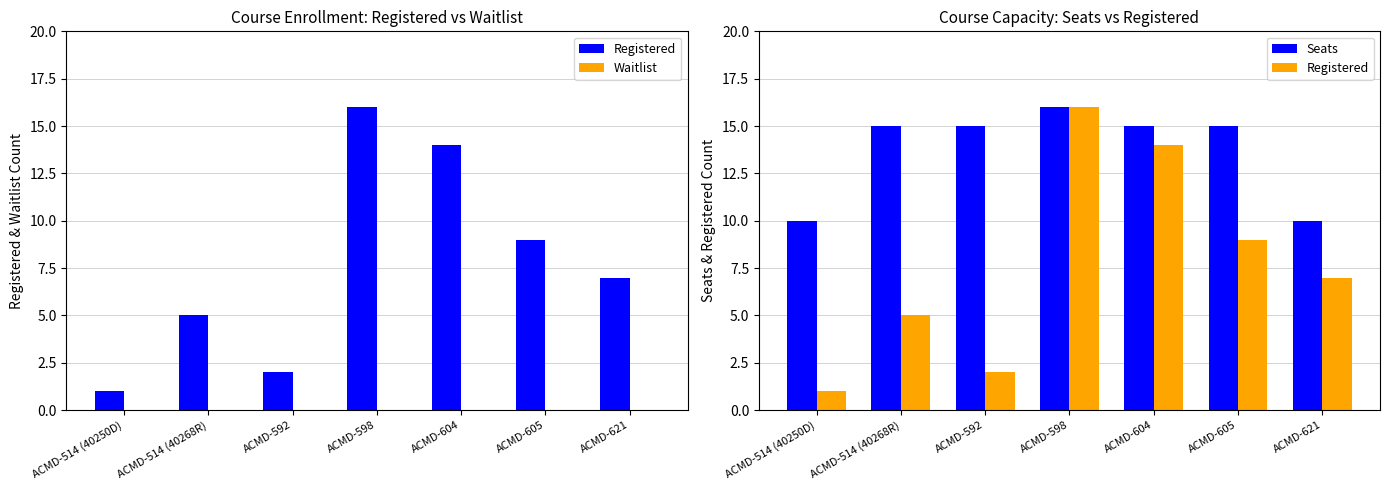

What is the label of the 4th bar from the right?

ACMD-598